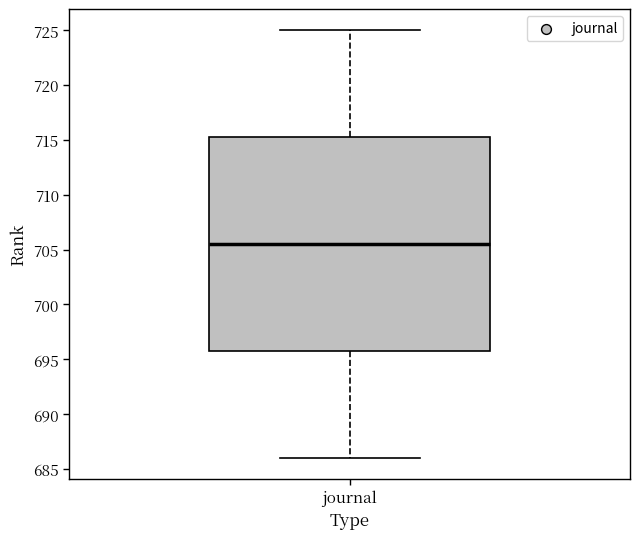

Transcribe this box plot: give where the median line is, the range the box spans, and where the two whiskers end, as read against the y-axis. The values are not printed on the chart, so give them approximately, as read against the axis.

median 705.5, box 696.0 to 715.5, whiskers 686.0 to 725.0